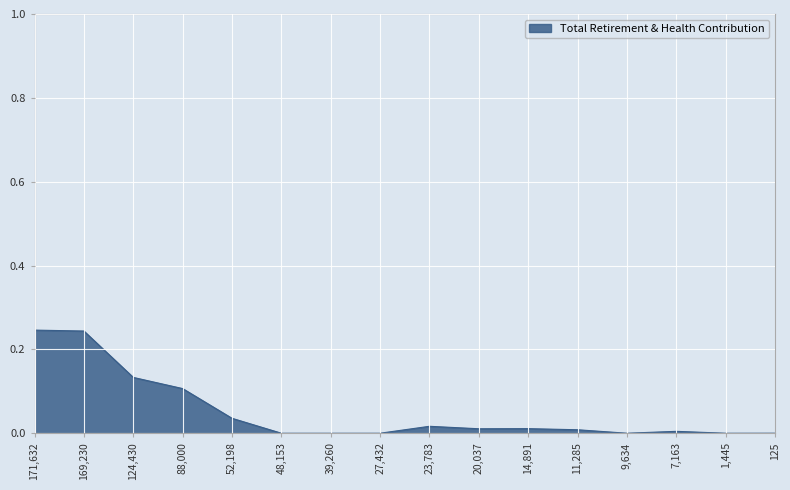

Is it true that the value at 23,783 is 0.0?

True